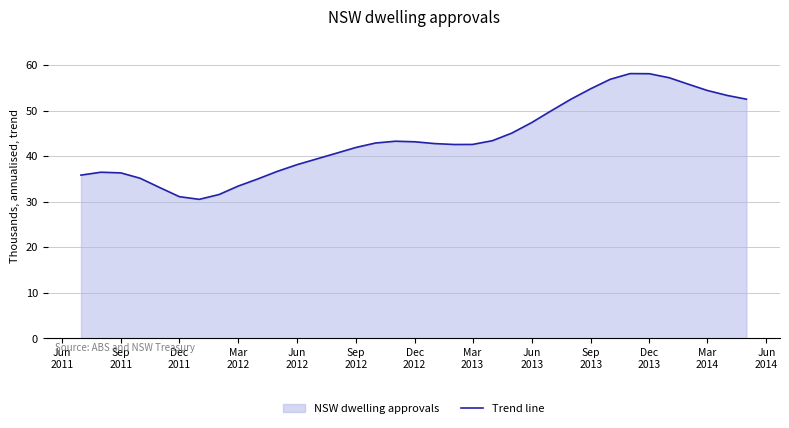

What is the minimum value shown in the chart?

30.5